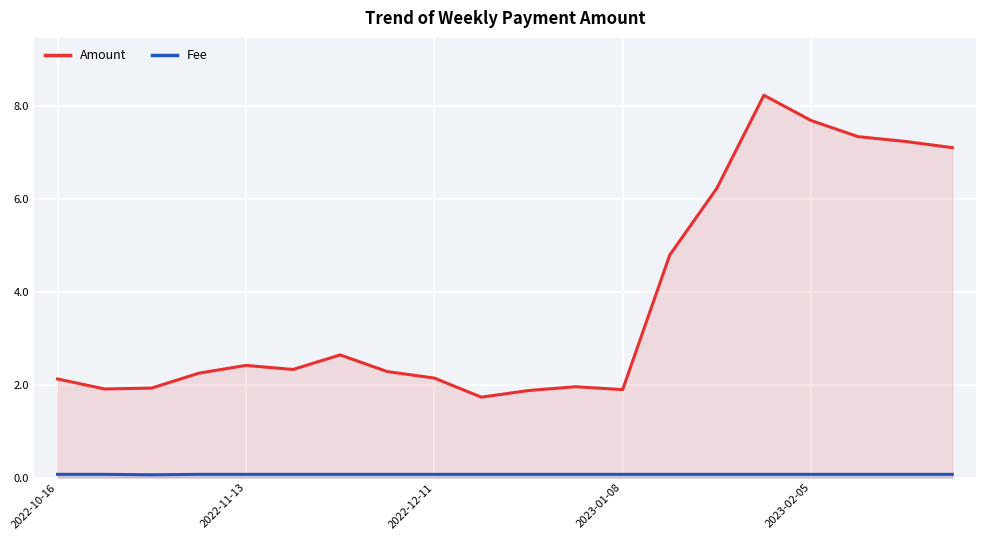

List the series in order of their overall mean, lowest first.

Fee, Amount